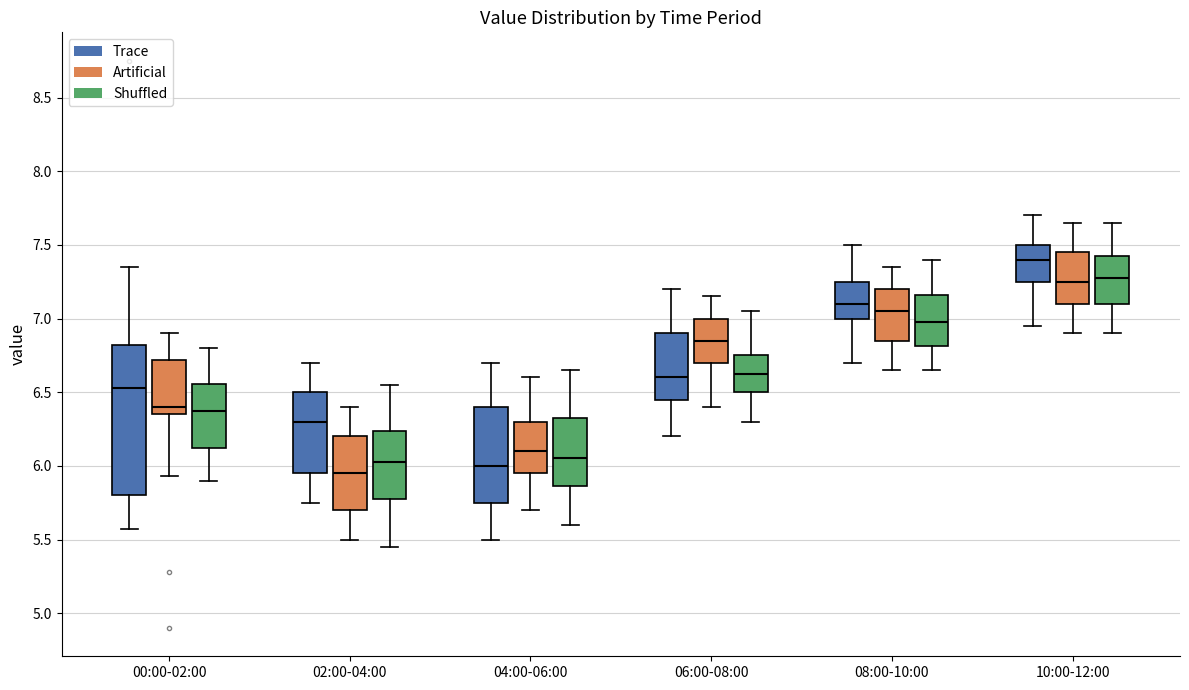

Reading left to right, transcribe this box plot: for each box, give where its median line is, the range the box spans, and where its two whiskers end, as read against the y-axis. The values are not printed on the chart, so give them approximately, as read against the axis.

00:00-02:00 (Trace): median 6.55, box 5.80 to 6.80, whiskers 5.55 to 7.35
00:00-02:00 (Artificial): median 6.40, box 6.35 to 6.70, whiskers 5.95 to 6.90
00:00-02:00 (Shuffled): median 6.40, box 6.10 to 6.55, whiskers 5.90 to 6.80
02:00-04:00 (Trace): median 6.30, box 5.95 to 6.50, whiskers 5.75 to 6.70
02:00-04:00 (Artificial): median 5.95, box 5.70 to 6.20, whiskers 5.50 to 6.40
02:00-04:00 (Shuffled): median 6.05, box 5.80 to 6.25, whiskers 5.45 to 6.55
04:00-06:00 (Trace): median 6.00, box 5.75 to 6.40, whiskers 5.50 to 6.70
04:00-06:00 (Artificial): median 6.10, box 5.95 to 6.30, whiskers 5.70 to 6.60
04:00-06:00 (Shuffled): median 6.05, box 5.85 to 6.35, whiskers 5.60 to 6.65
06:00-08:00 (Trace): median 6.60, box 6.45 to 6.90, whiskers 6.20 to 7.20
06:00-08:00 (Artificial): median 6.85, box 6.70 to 7.00, whiskers 6.40 to 7.15
06:00-08:00 (Shuffled): median 6.65, box 6.50 to 6.75, whiskers 6.30 to 7.05
08:00-10:00 (Trace): median 7.10, box 7.00 to 7.25, whiskers 6.70 to 7.50
08:00-10:00 (Artificial): median 7.05, box 6.85 to 7.20, whiskers 6.65 to 7.35
08:00-10:00 (Shuffled): median 7.00, box 6.80 to 7.15, whiskers 6.65 to 7.40
10:00-12:00 (Trace): median 7.40, box 7.25 to 7.50, whiskers 6.95 to 7.70
10:00-12:00 (Artificial): median 7.25, box 7.10 to 7.45, whiskers 6.90 to 7.65
10:00-12:00 (Shuffled): median 7.30, box 7.10 to 7.45, whiskers 6.90 to 7.65